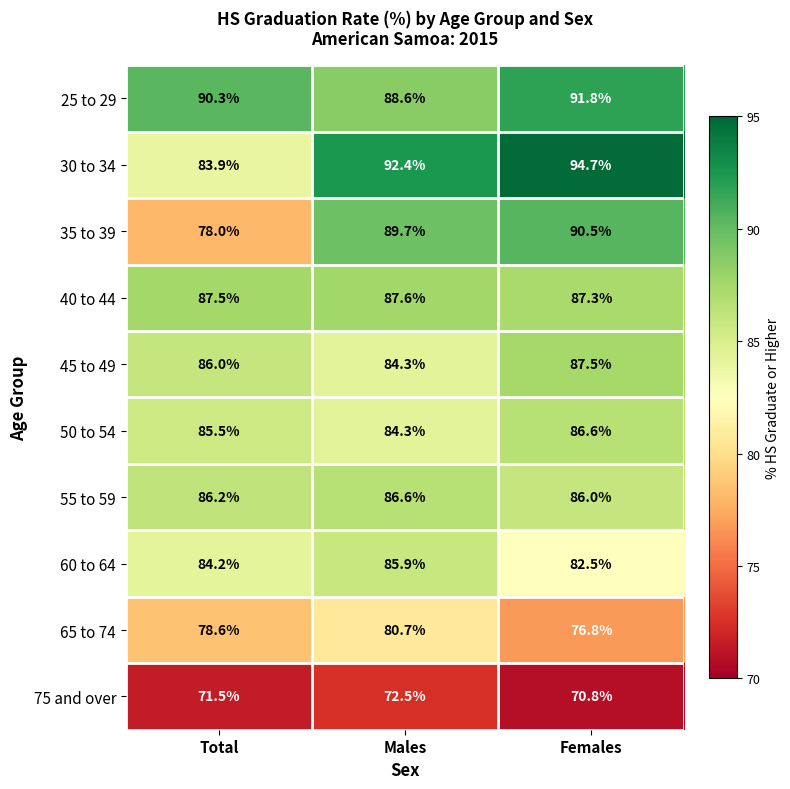

At how many categories does at least one series exceed 71?

3